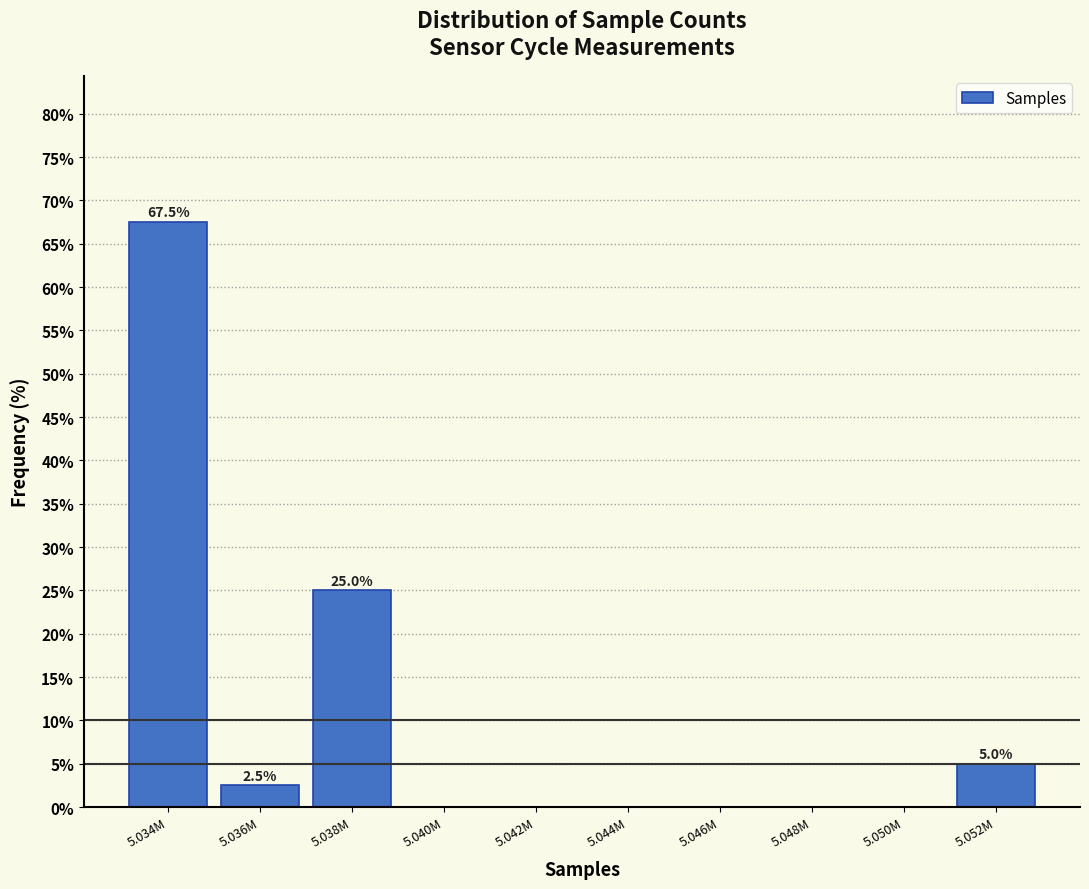

Is it true that the value at 5.036M is 2.5?

True